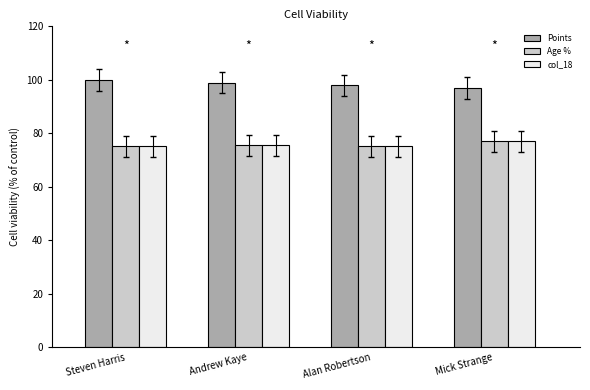

What is the spread (max minus min) of values at Andrew Kaye?

23.5